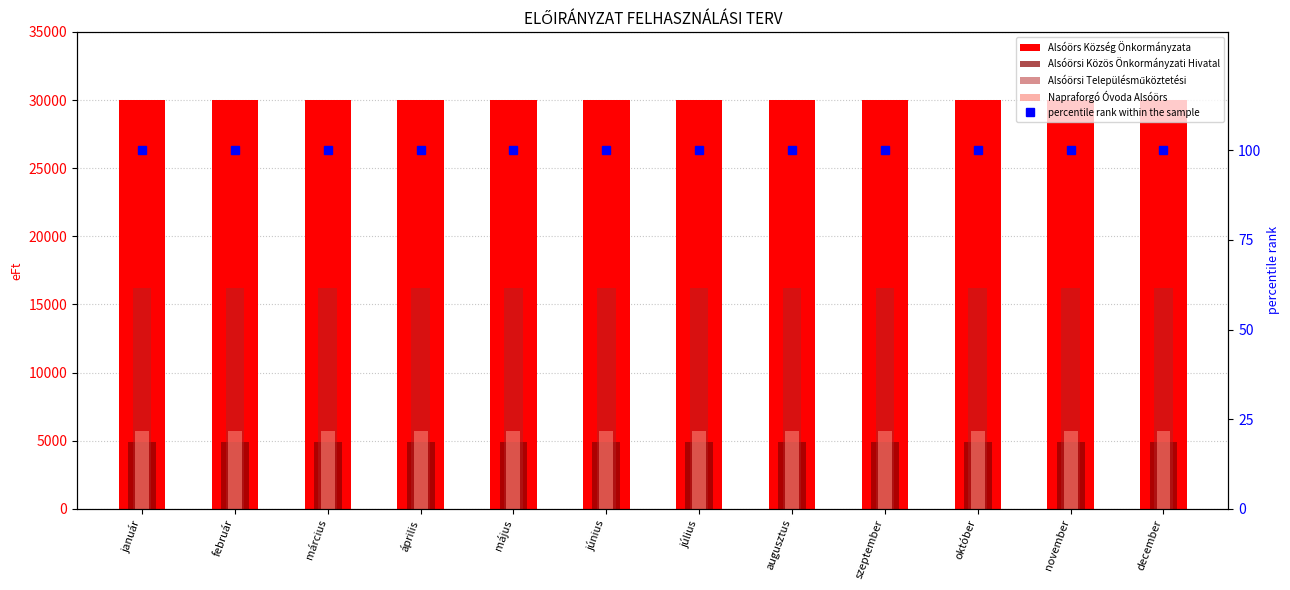

What is the label of the 1st bar from the right?

december